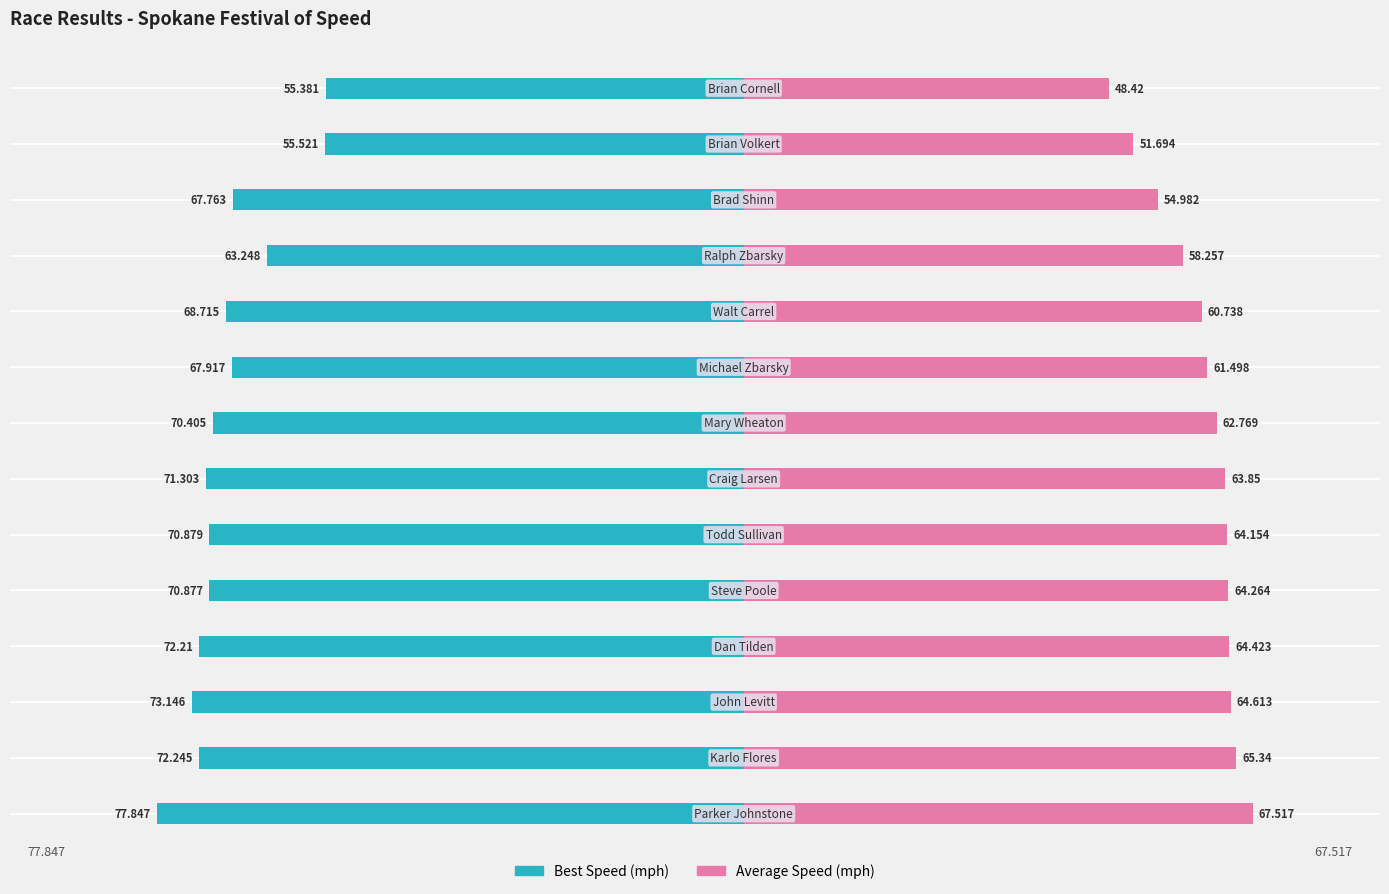

What is the value of the Best Speed bar at the 13th from the left?

-55.5